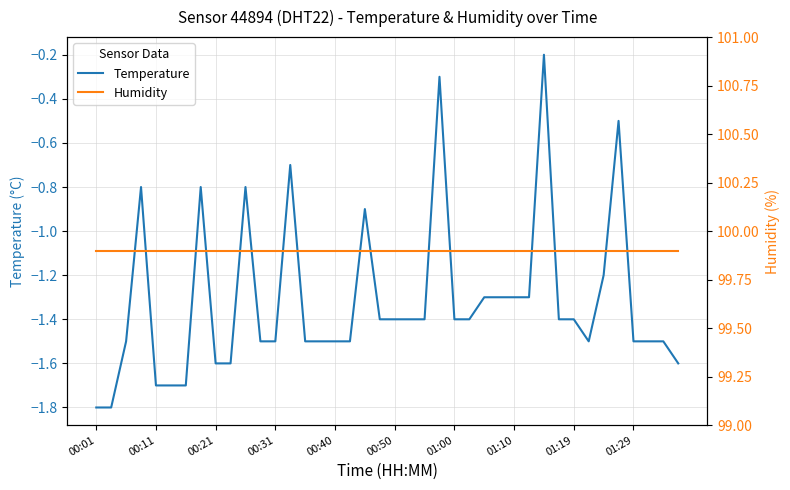

Does the chart display data point markers on the line(s)?

No